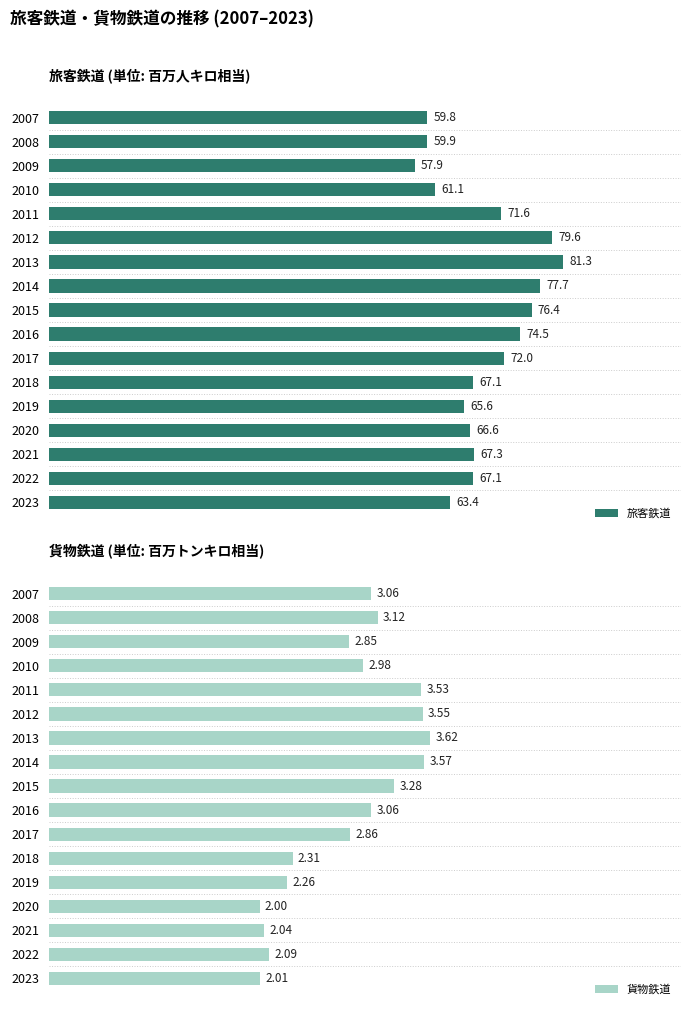

How many categories are shown in the chart?

17